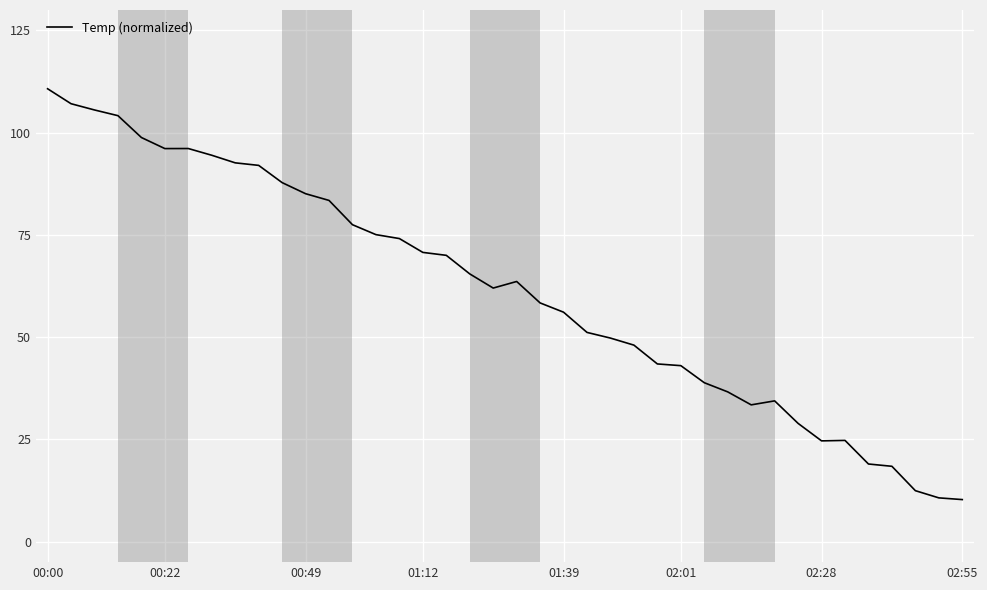

What is the smallest value displayed?

10.3